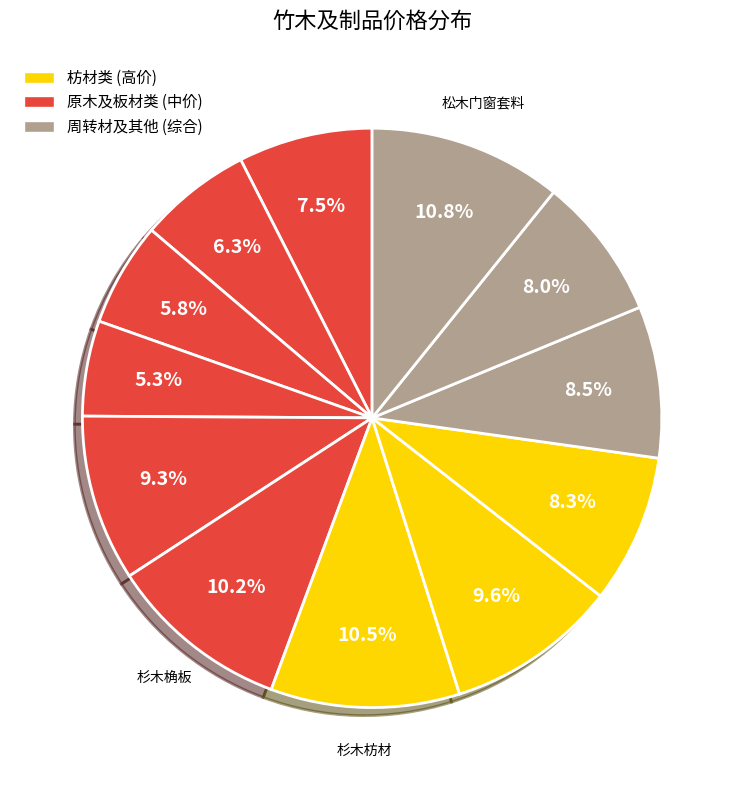

Count the number of slices in the pie.

12